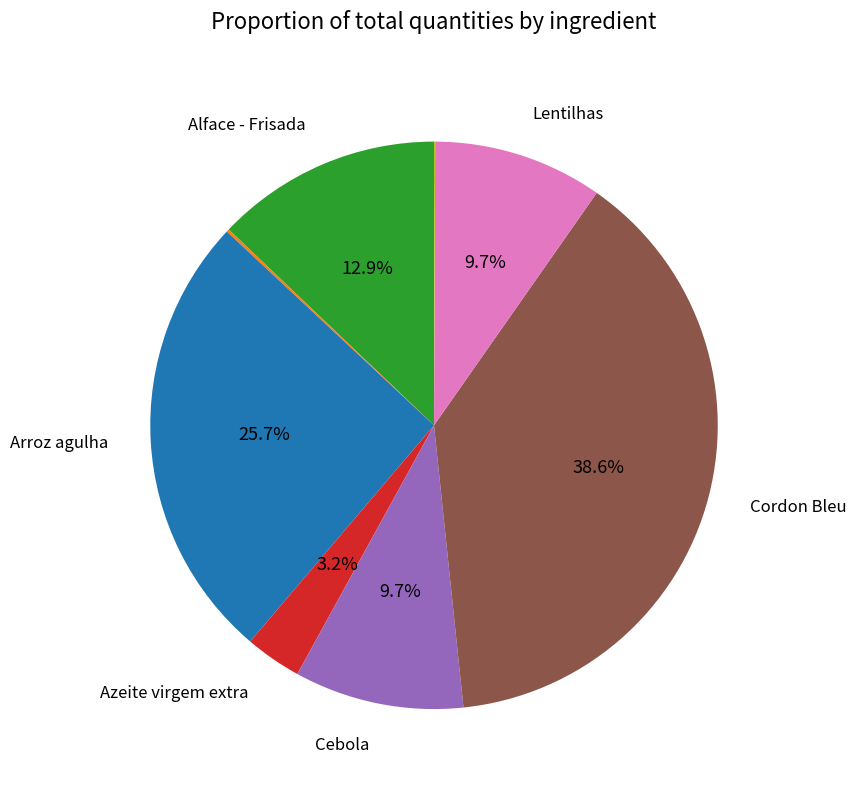

Is there a majority slice in this chart?

No